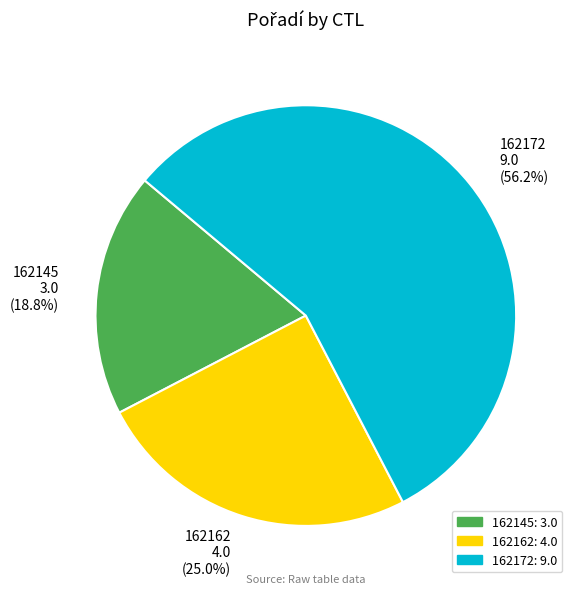

To the nearest percent, what is the difference between the 162172 and 162162 slice percentages?

31%